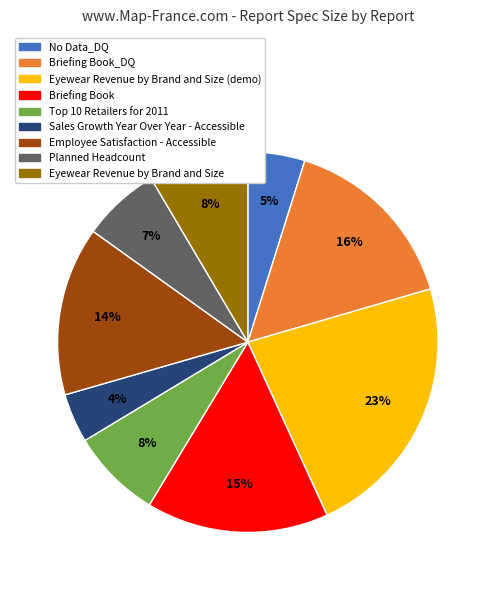

Is it true that Briefing Book_DQ is 26% of the pie?

False